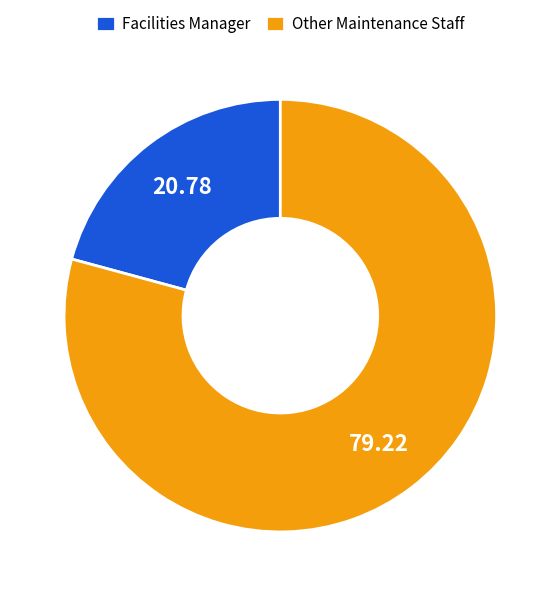

Count the number of slices in the pie.

2